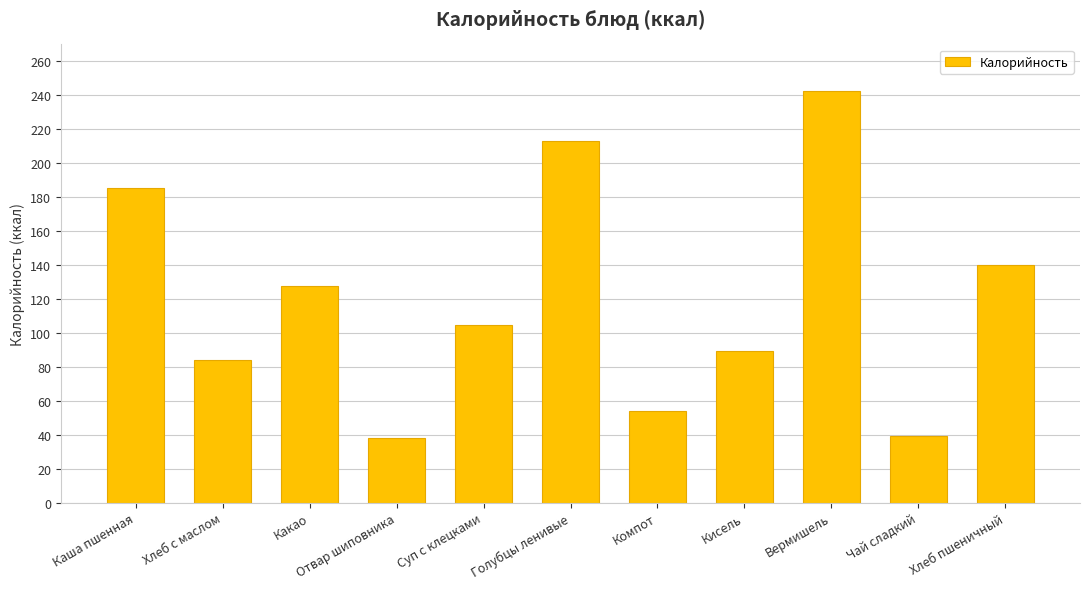

How many bars are there in total?

11